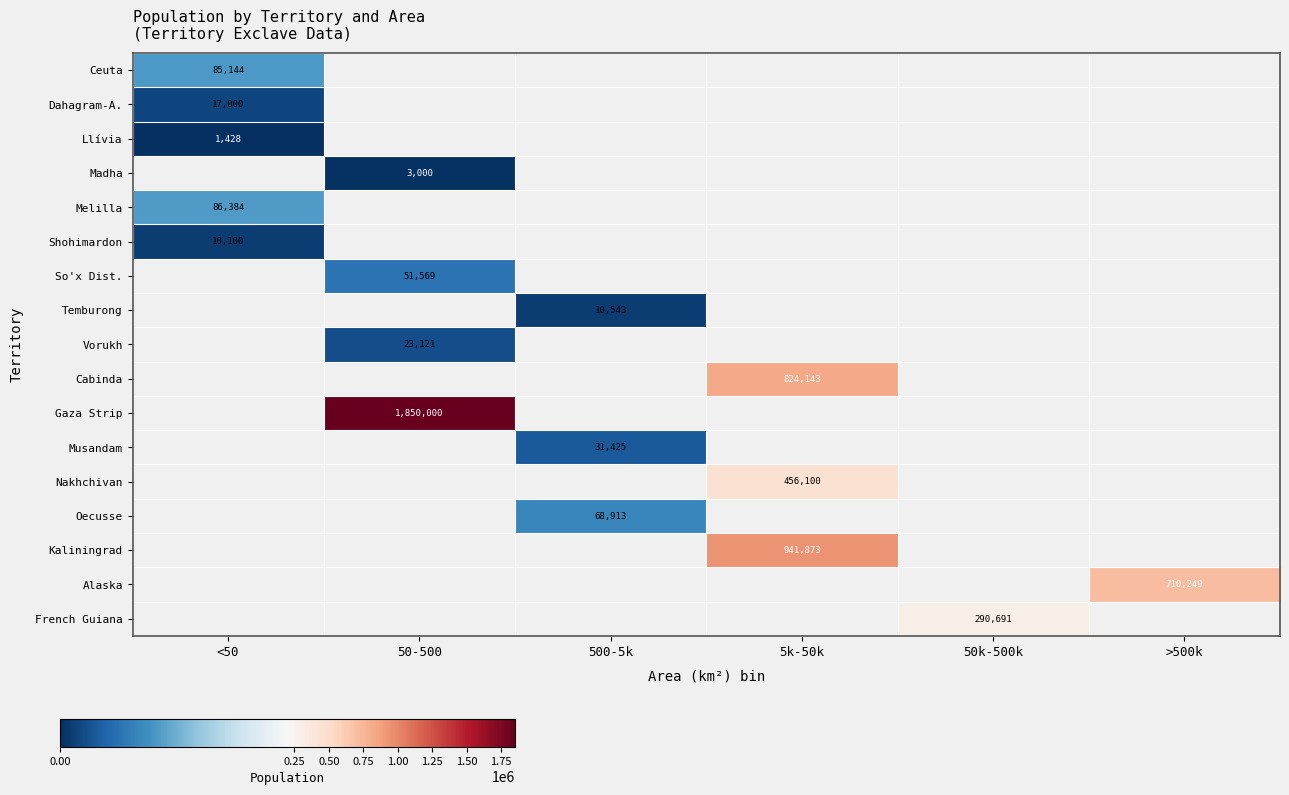

True or false: Gaza Strip has a value of 2661410 at 50-500.

False